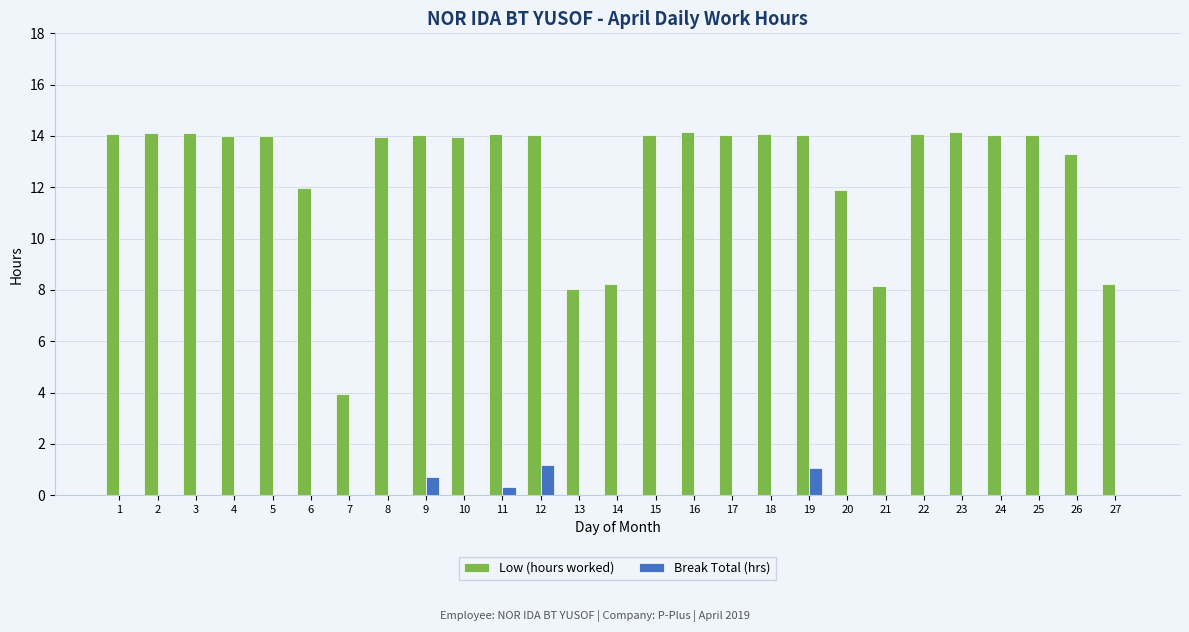

Between 18 and 20, which series saw the biggest shift?

Low (hours worked)